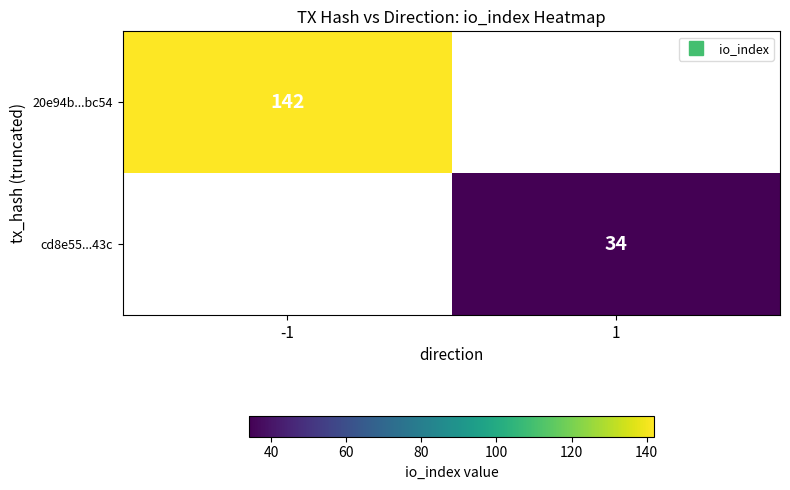

Rank the series by their average value, from lowest to highest.

20e94b...bc54, cd8e55...43c